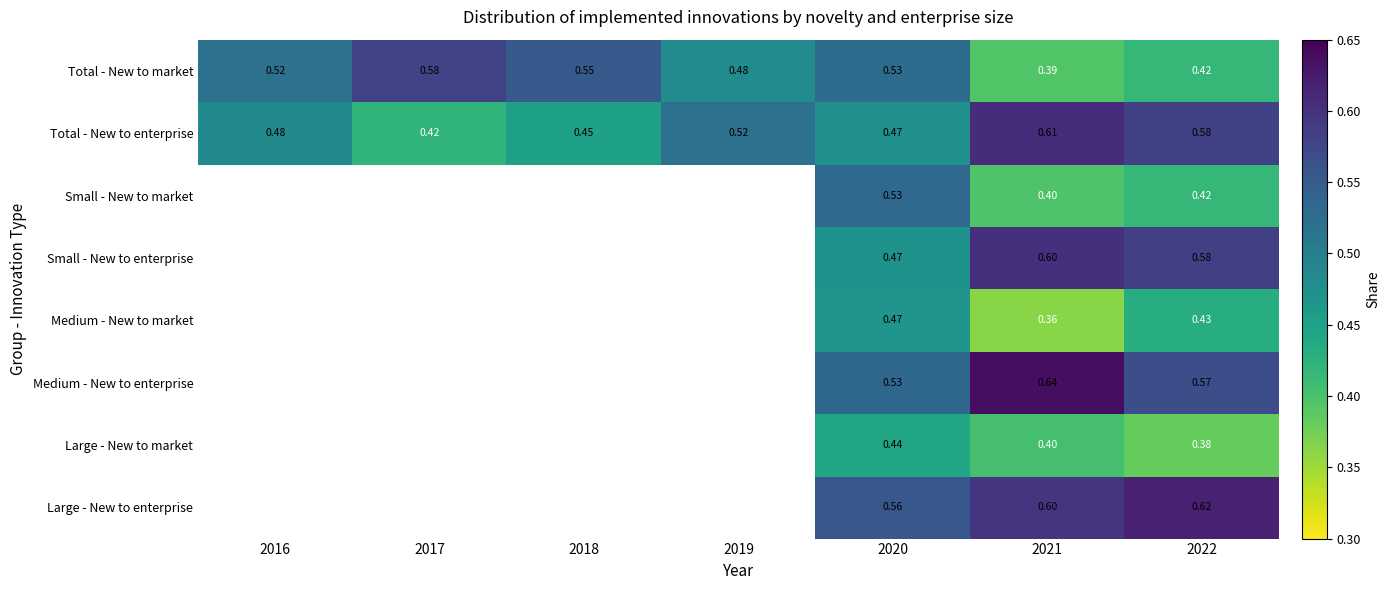

What is the maximum value shown in the chart?

0.6